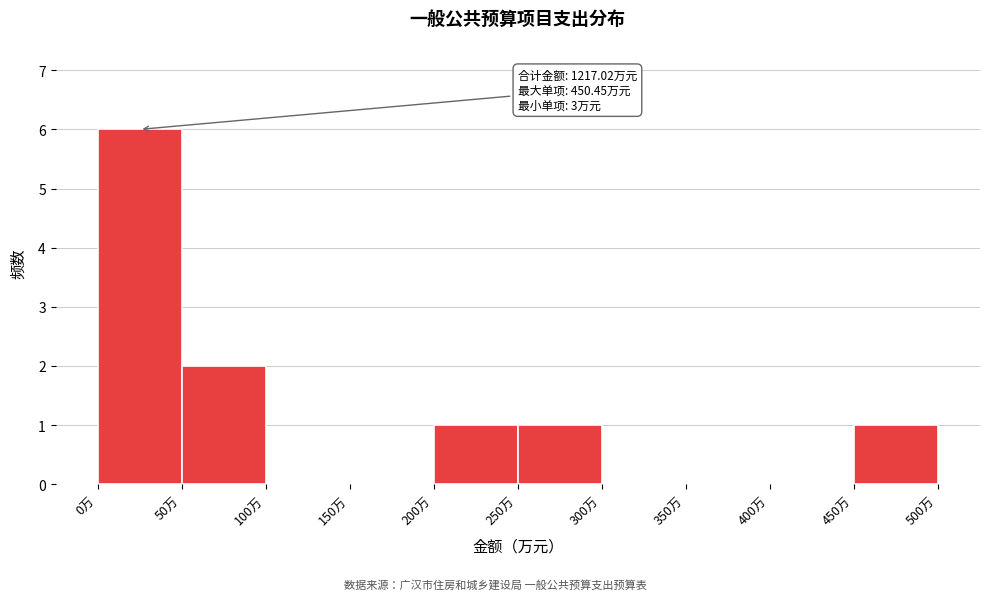

Which range on the x-axis has the tallest bar?

0 to 50